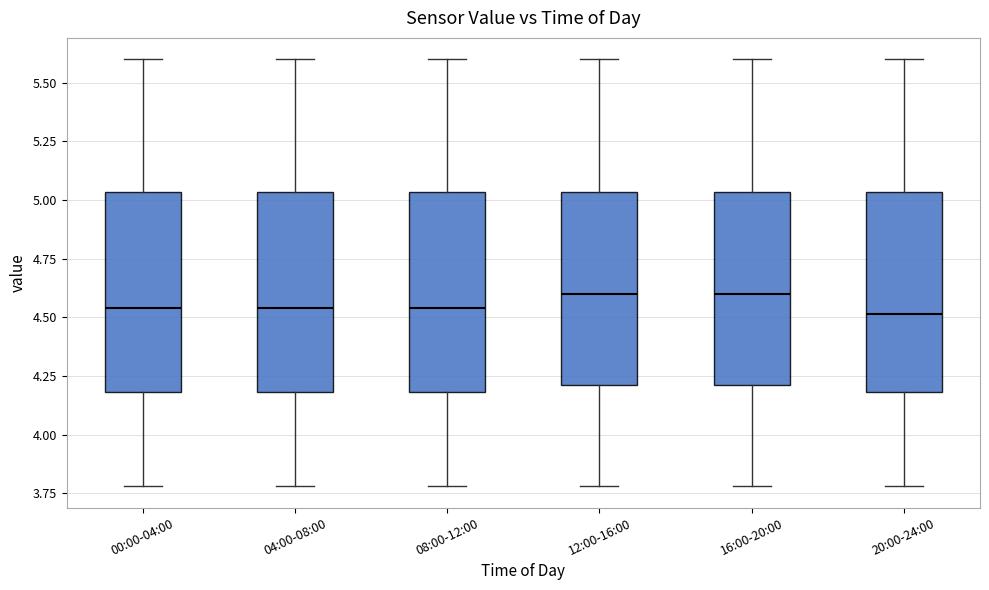

Reading left to right, read every box against the y-axis: the position of its median line, the range the box covers, and the ends of its whiskers. The values are not printed on the chart, so give them approximately, as read against the axis.

00:00-04:00: median 4.55, box 4.20 to 5.05, whiskers 3.80 to 5.60
04:00-08:00: median 4.55, box 4.20 to 5.05, whiskers 3.80 to 5.60
08:00-12:00: median 4.55, box 4.20 to 5.05, whiskers 3.80 to 5.60
12:00-16:00: median 4.60, box 4.20 to 5.05, whiskers 3.80 to 5.60
16:00-20:00: median 4.60, box 4.20 to 5.05, whiskers 3.80 to 5.60
20:00-24:00: median 4.50, box 4.20 to 5.05, whiskers 3.80 to 5.60